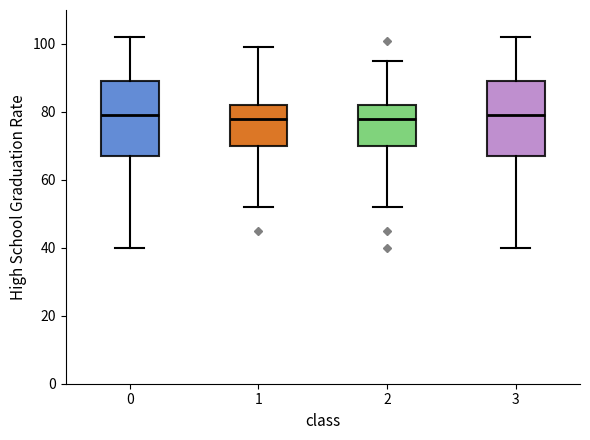

Where is the lower edge of the box at x = 1 on the y-axis? The values are not printed on the chart, so give them approximately, as read against the axis.

70